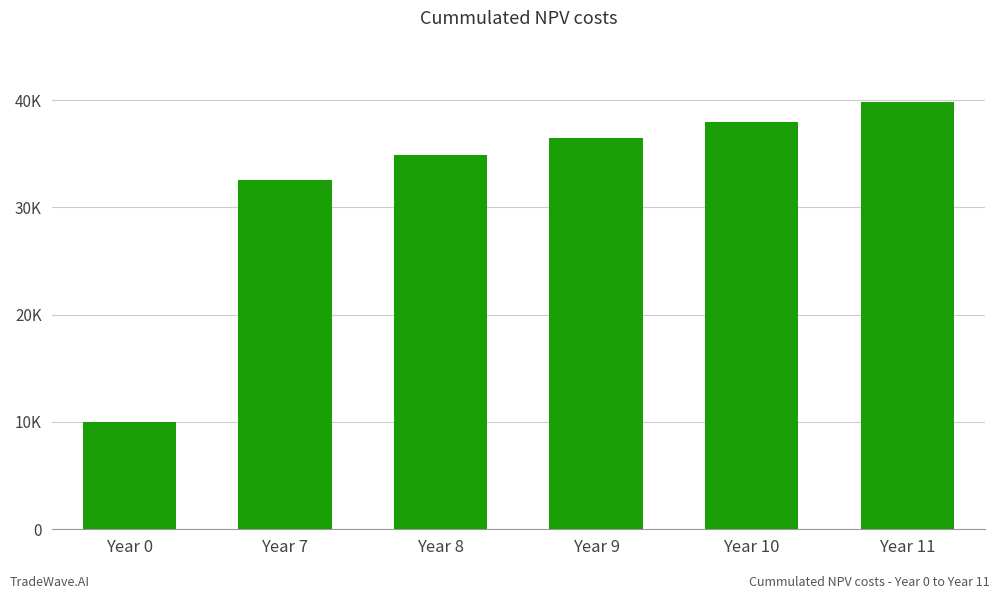

Are the bars horizontal?

No